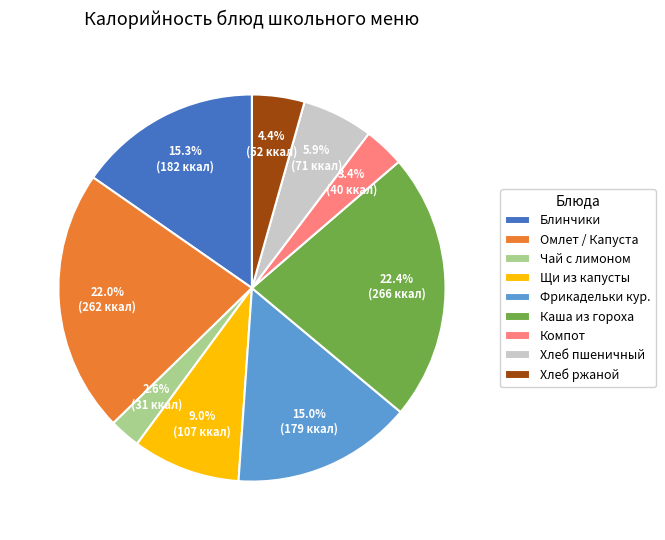

Which slice is the smallest?

Чай с лимоном